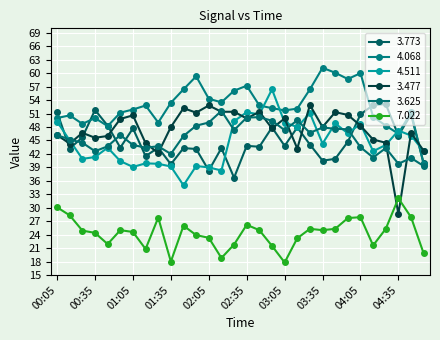

What are all the series names shown in the legend?

3.773, 4.068, 4.511, 3.477, 3.625, 7.022